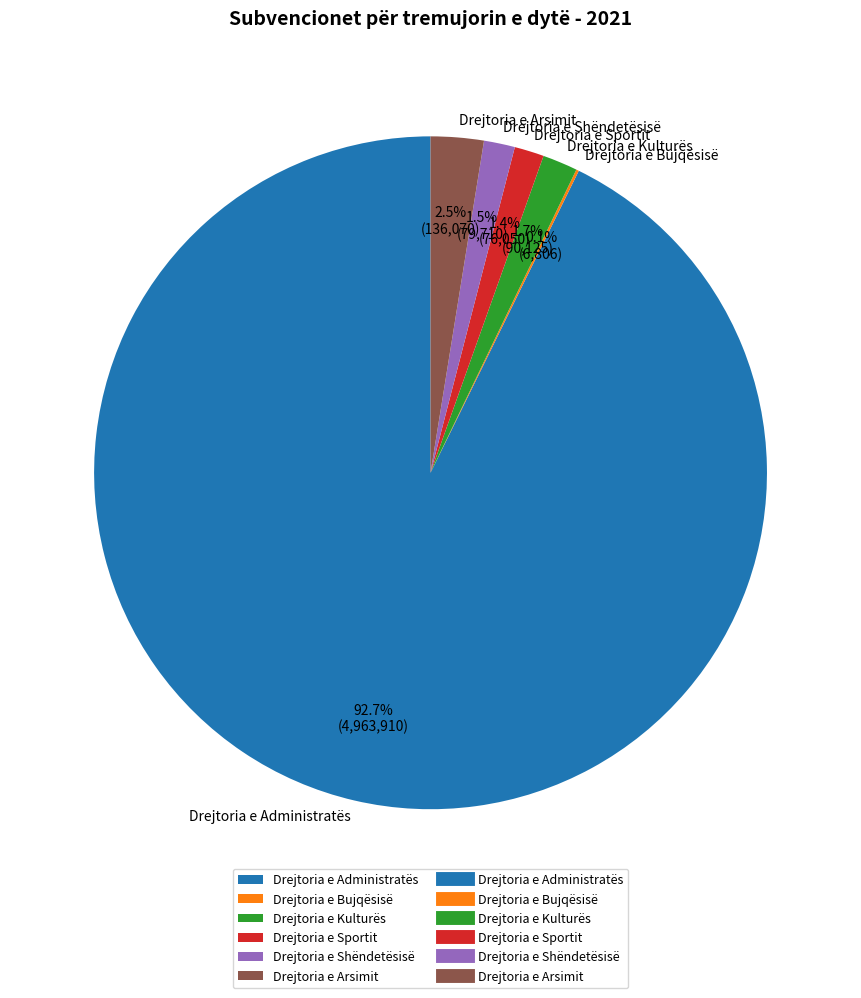

What percentage is the Drejtoria e Kulturës slice, to the nearest percent?

2%